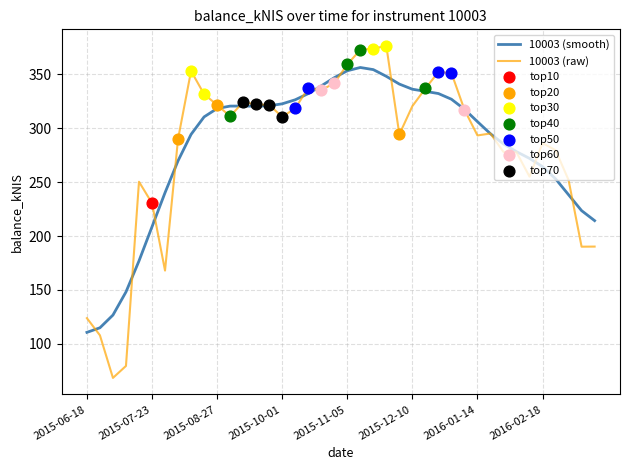

Which series has the widest spread of values?

10003 (raw)